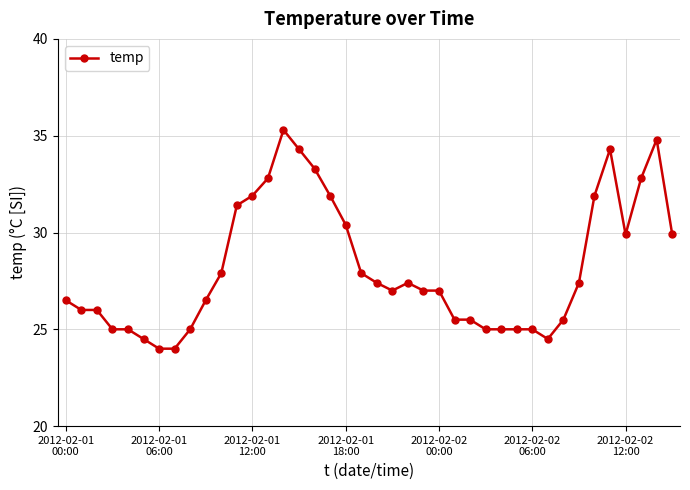

What is the difference between the maximum and second lowest values?

11.3